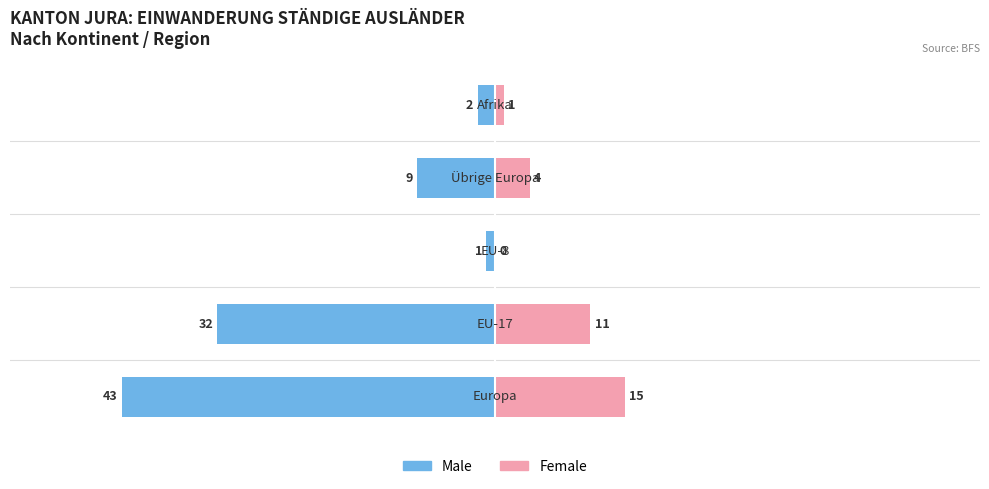

Which series has the largest range (max minus min)?

Male